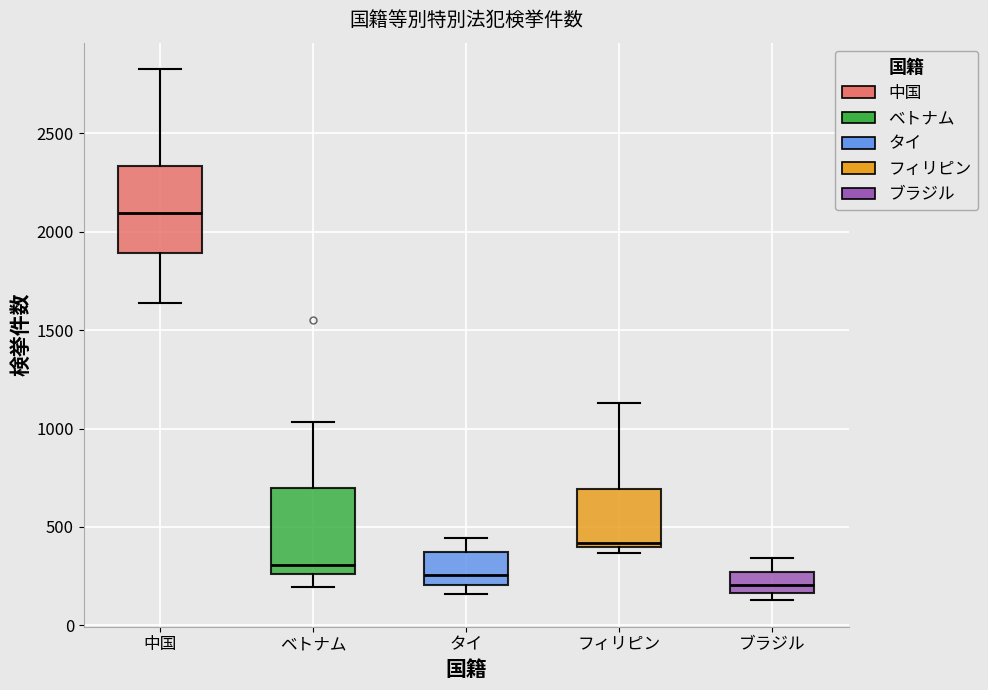

Reading left to right, read every box against the y-axis: the position of its median line, the range the box covers, and the ends of its whiskers. The values are not printed on the chart, so give them approximately, as read against the axis.

中国: median 2100, box 1900 to 2350, whiskers 1650 to 2850
ベトナム: median 300, box 250 to 700, whiskers 200 to 1050
タイ: median 250, box 200 to 400, whiskers 150 to 450
フィリピン: median 400 (just above the box's lower edge), box 400 to 700, whiskers 350 to 1150
ブラジル: median 200, box 150 to 250, whiskers 150 (just below the box's lower edge) to 350